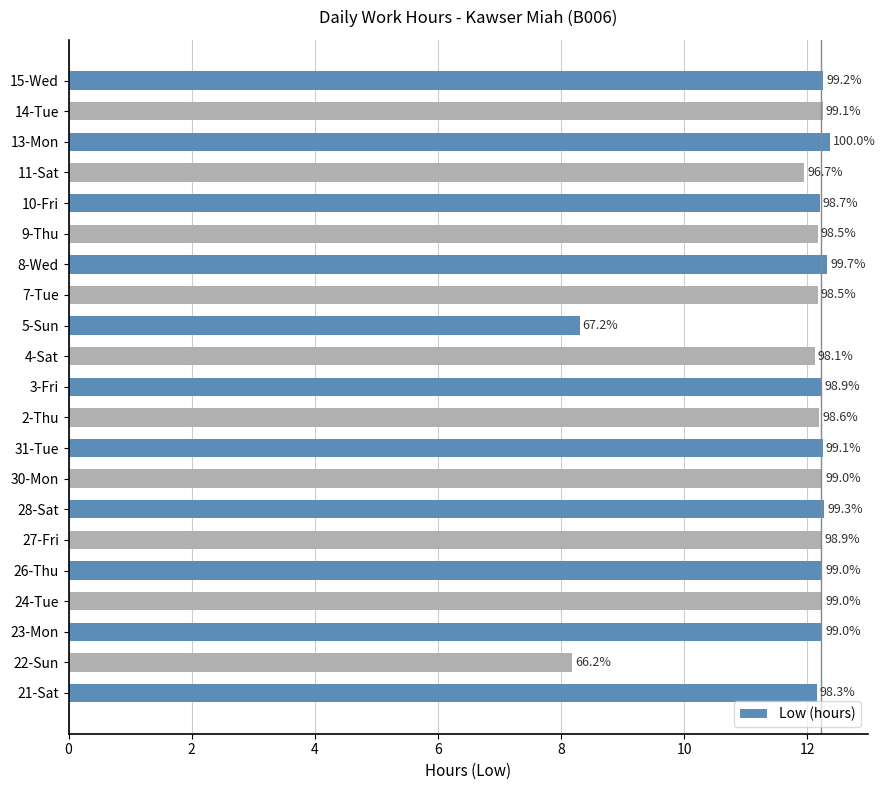

Does the chart contain stacked bars?

No